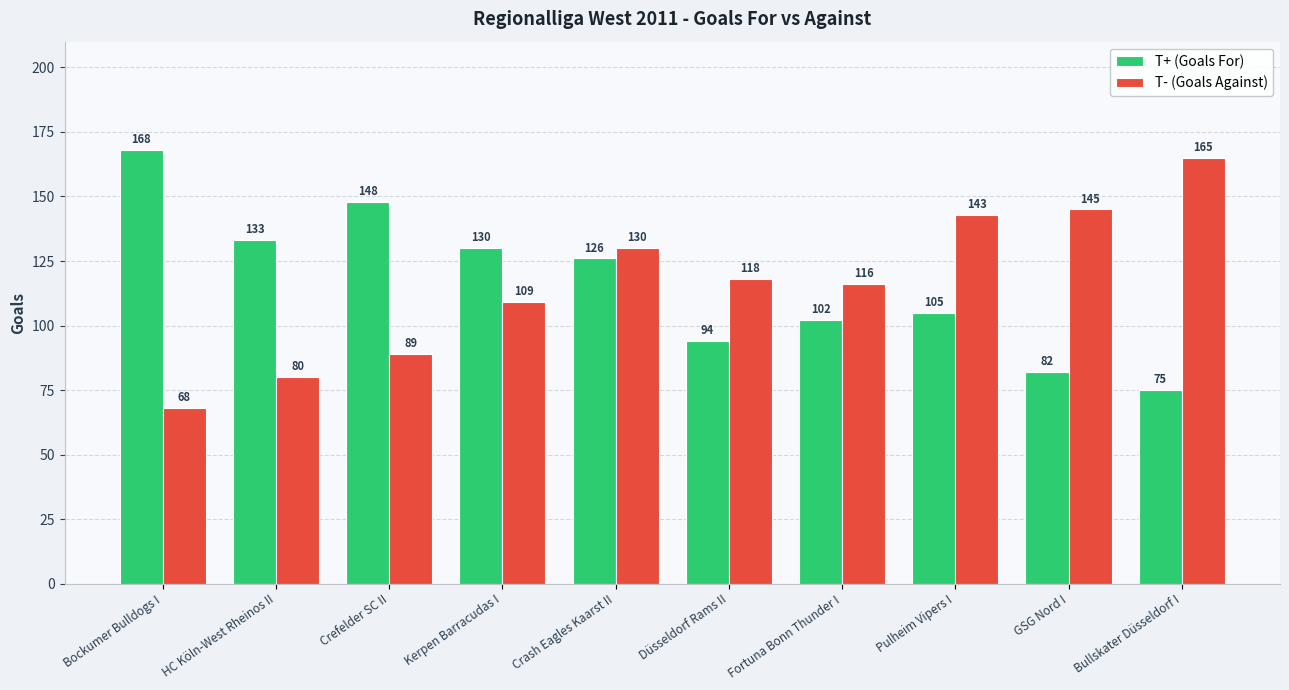

What is the minimum value for T+ (Goals For)?

75